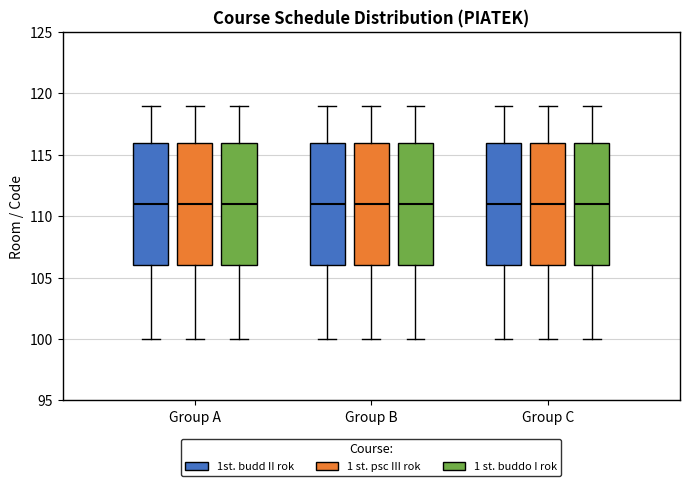

Where does the median line of the box for Group C (1st. budd II rok) sit on the y-axis? The values are not printed on the chart, so give them approximately, as read against the axis.

111